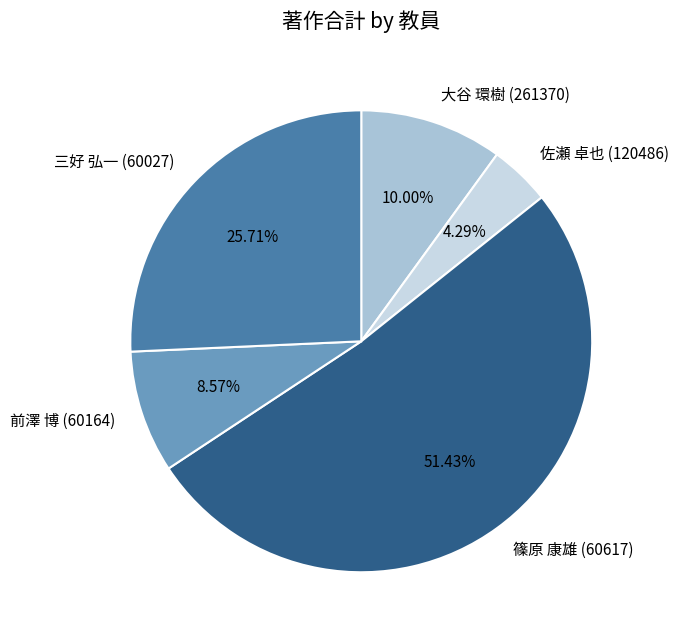

Rank the categories by value from lowest to highest.

佐瀬 卓也 (120486), 前澤 博 (60164), 大谷 環樹 (261370), 三好 弘一 (60027), 篠原 康雄 (60617)